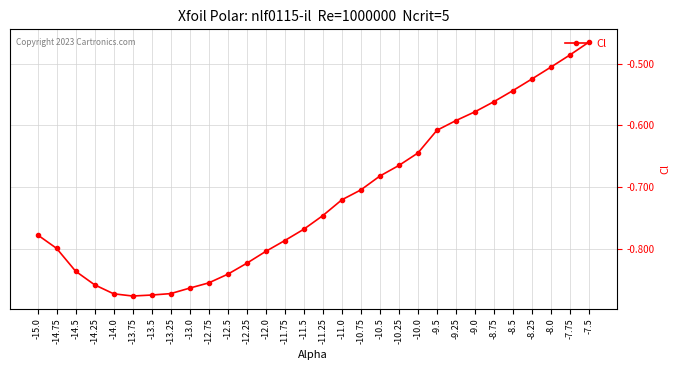

The value at -15.0 is -0.3. True or false?

False